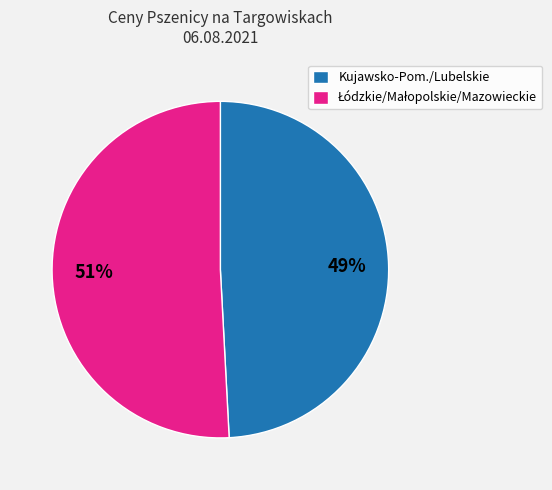

Is there any slice that represents more than half of the pie?

Yes